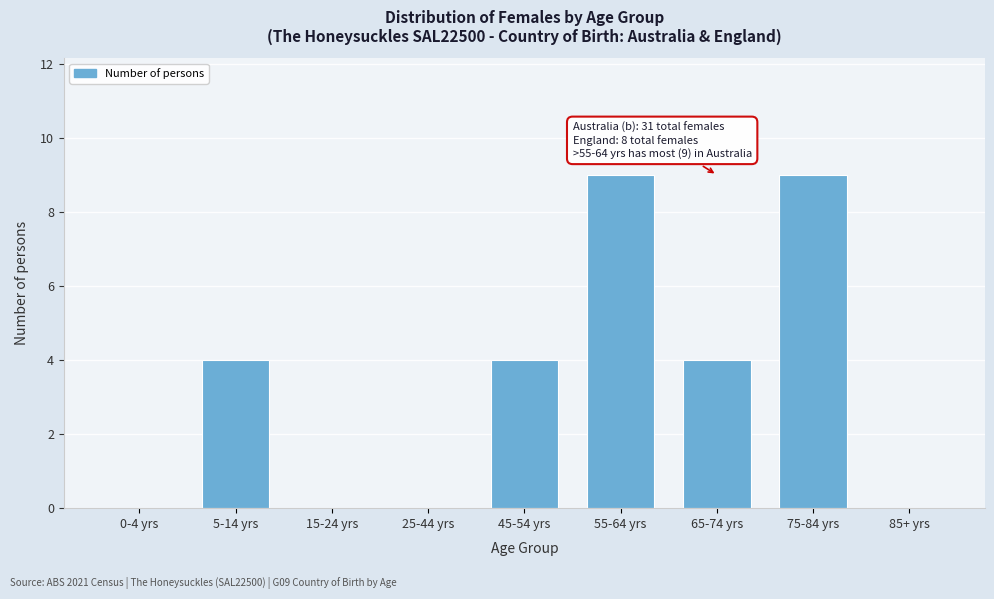

Reading left to right, what are all the values shown in this chart?

0-4 yrs=0	5-14 yrs=4	15-24 yrs=0	25-44 yrs=0	45-54 yrs=4	55-64 yrs=9	65-74 yrs=4	75-84 yrs=9	85+ yrs=0